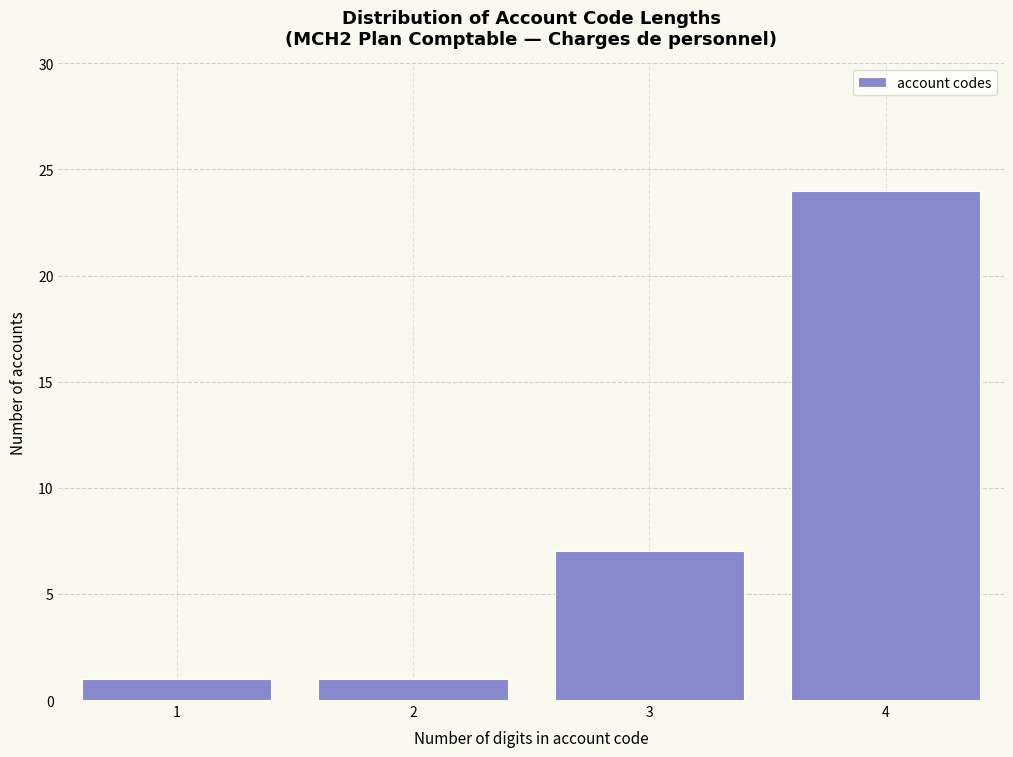

Reading left to right, extract all data points from this chart.

1	1	7	24